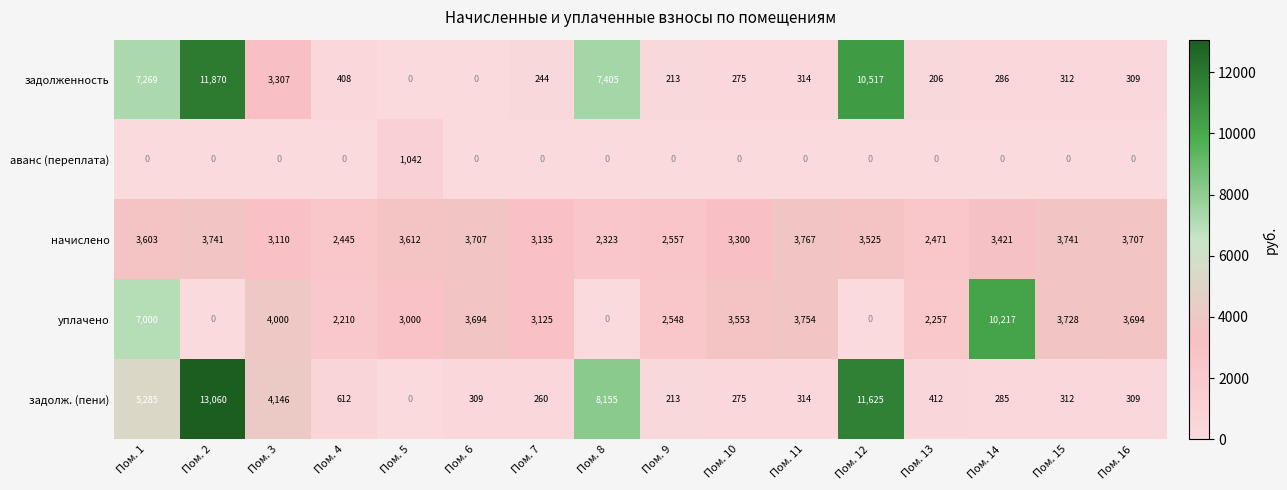

Count the number of data series in this chart.

5